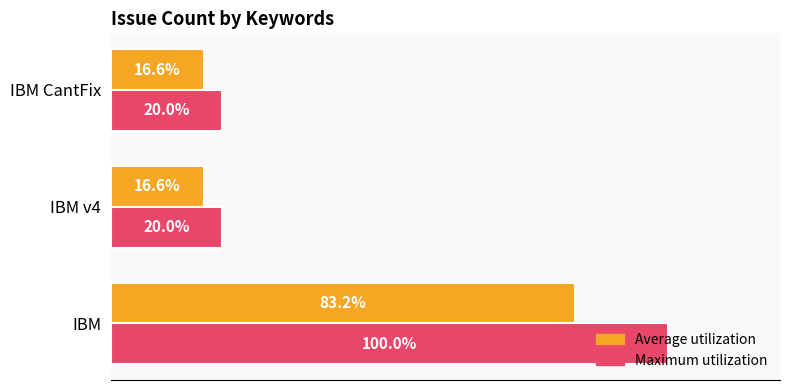

Which label corresponds to the largest value in the chart?

IBM